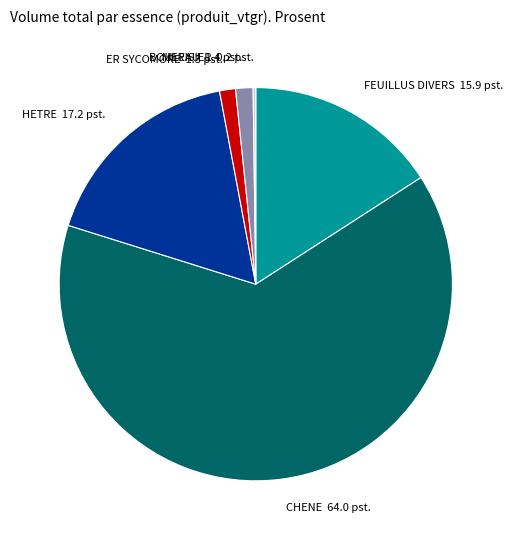

The HETRE slice represents 17% of the pie. True or false?

True